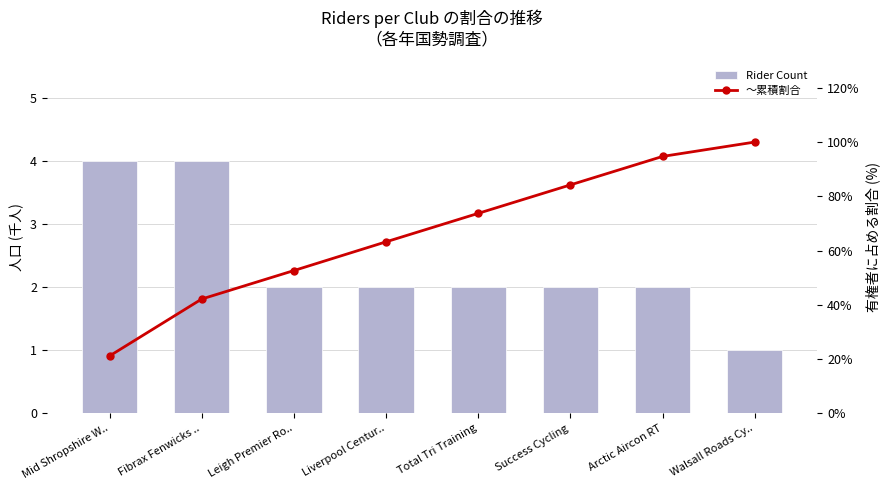

Between Leigh Premier Ro.. and Arctic Aircon RT, which series saw the biggest shift?

〜累積割合